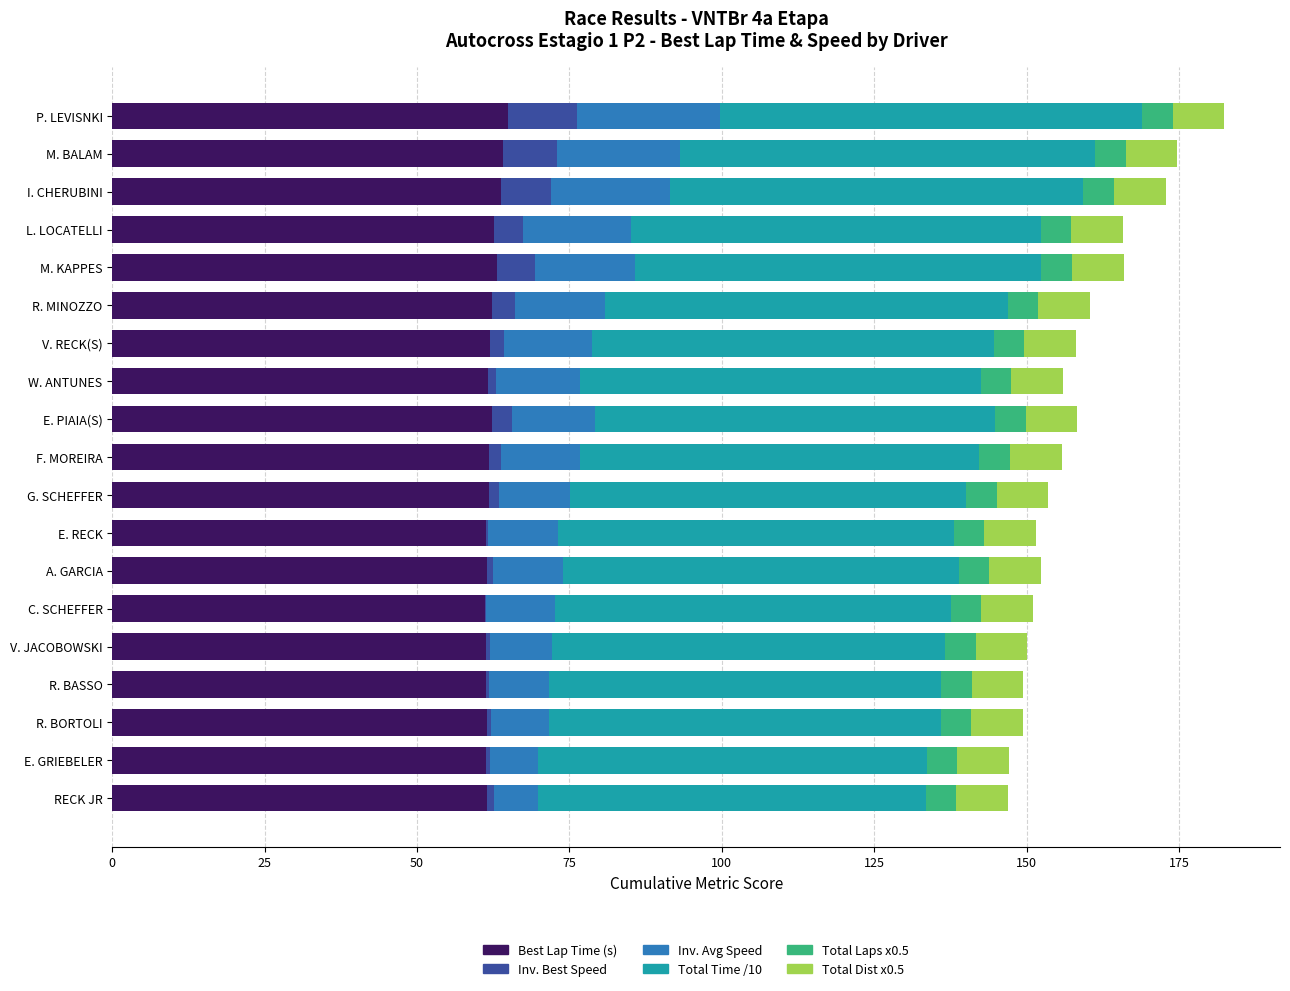

How many series are shown in this chart?

6